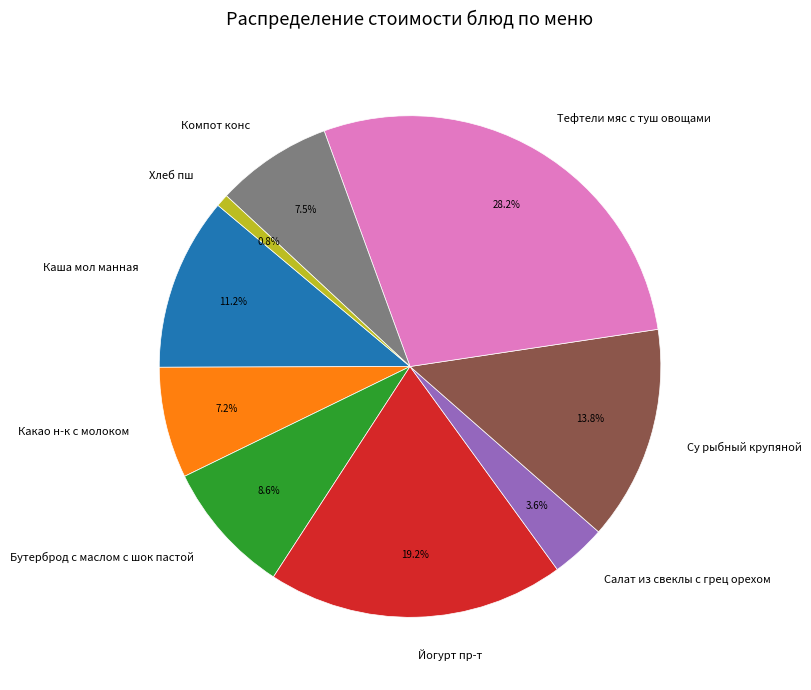

Combined, what portion of the pie is Бутерброд с маслом с шок пастой and Какао н-к с молоком?

15.8%